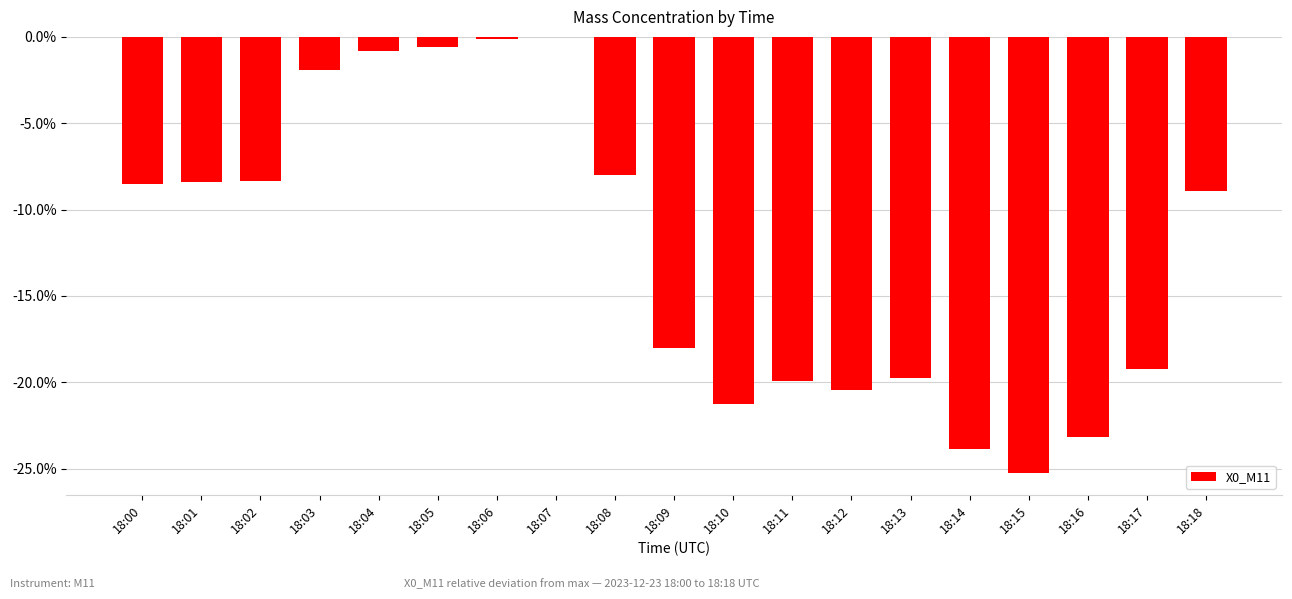

Reading right to left, list all the values displayed in this chart.

18:18=-0.1	18:17=-0.2	18:16=-0.2	18:15=-0.3	18:14=-0.2	18:13=-0.2	18:12=-0.2	18:11=-0.2	18:10=-0.2	18:09=-0.2	18:08=-0.1	18:07=0.0	18:06=-0.0	18:05=-0.0	18:04=-0.0	18:03=-0.0	18:02=-0.1	18:01=-0.1	18:00=-0.1